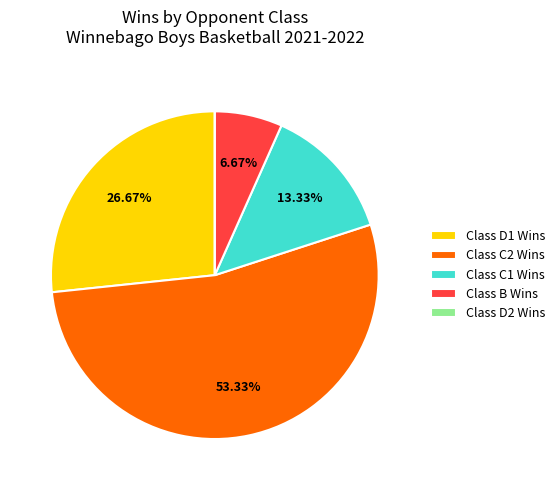

Which has a higher value, Class C2 Wins or Class C1 Wins?

Class C2 Wins